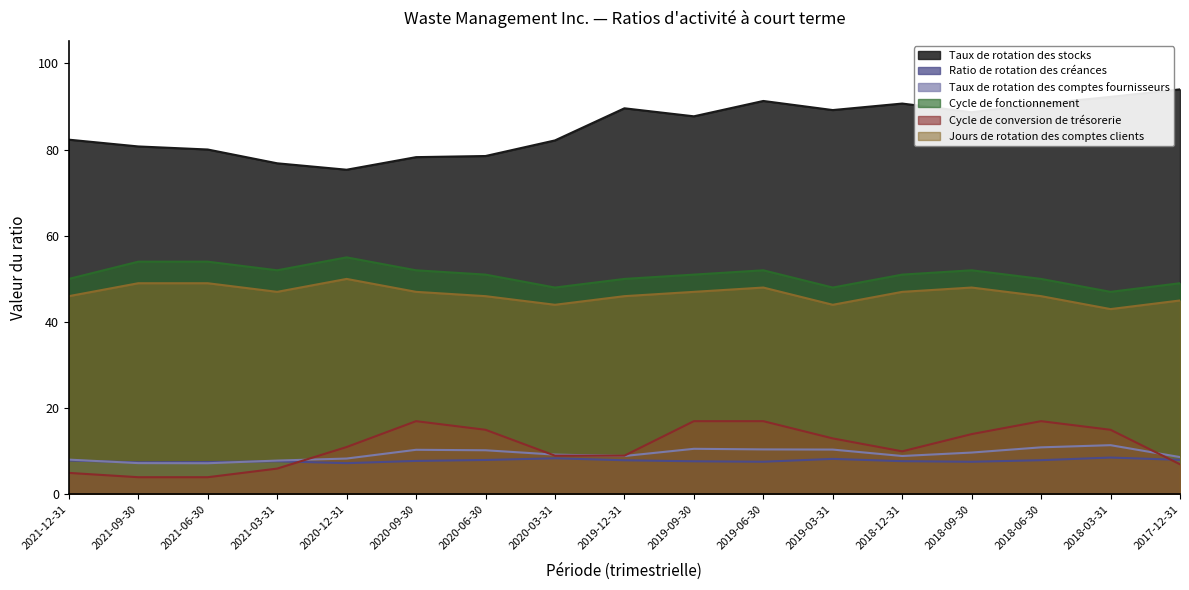

List the labels in order of Cycle de conversion de trésorerie value, largest first.

2020-09-30, 2019-09-30, 2019-06-30, 2018-06-30, 2020-06-30, 2018-03-31, 2018-09-30, 2019-03-31, 2020-12-31, 2018-12-31, 2020-03-31, 2019-12-31, 2017-12-31, 2021-03-31, 2021-12-31, 2021-09-30, 2021-06-30